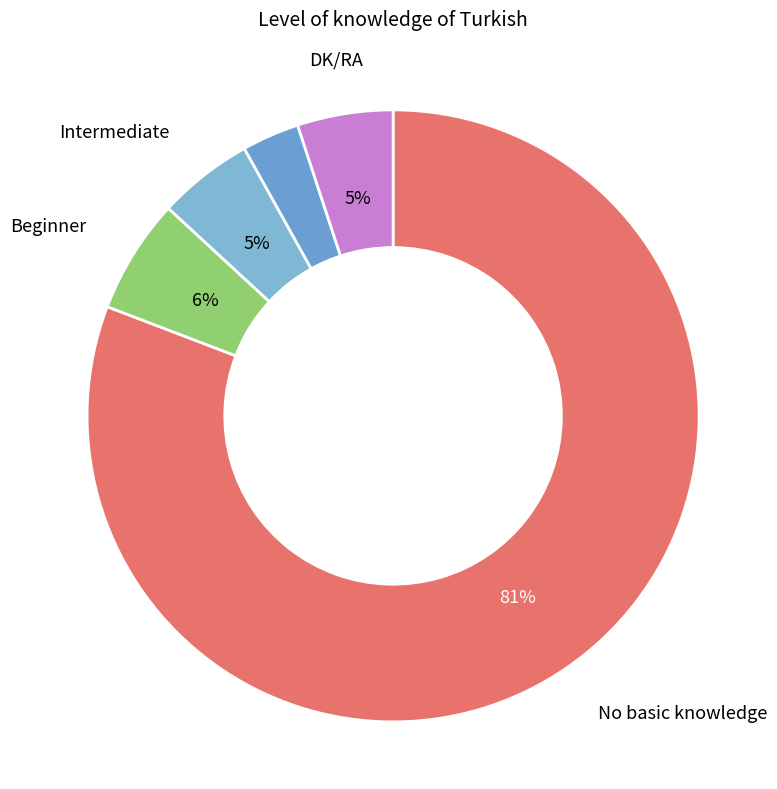

To the nearest percent, what is the average slice percentage?

20%